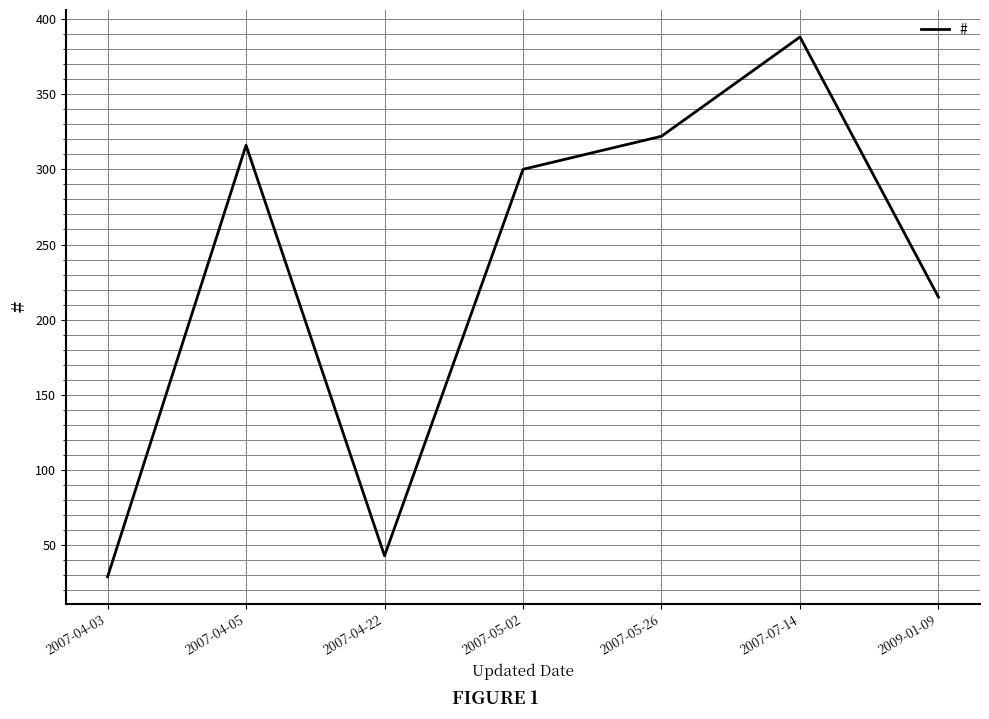

What value does the data have at 2007-07-14?

388